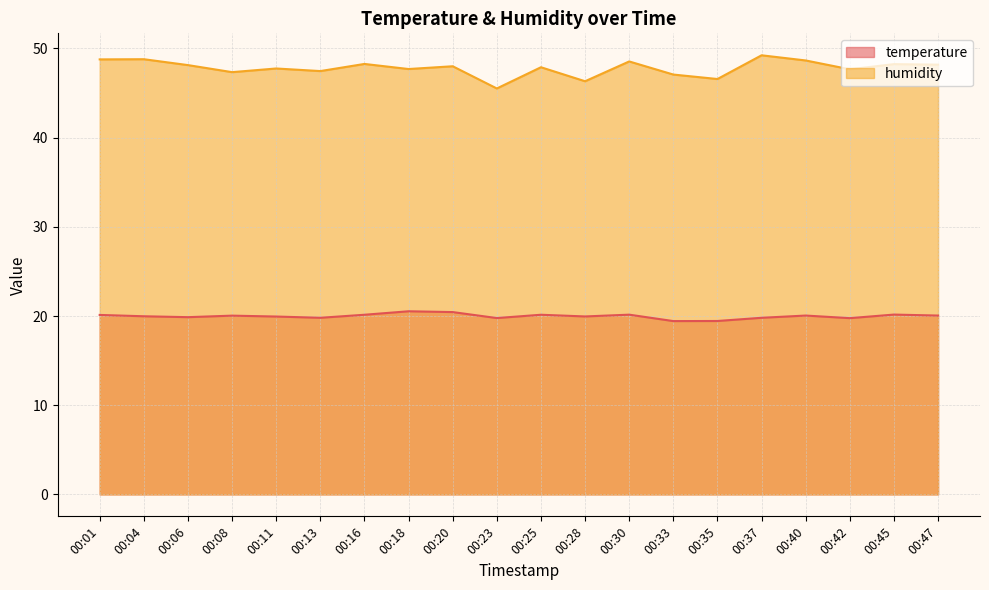

Read the temperature value at 00:47.

20.1